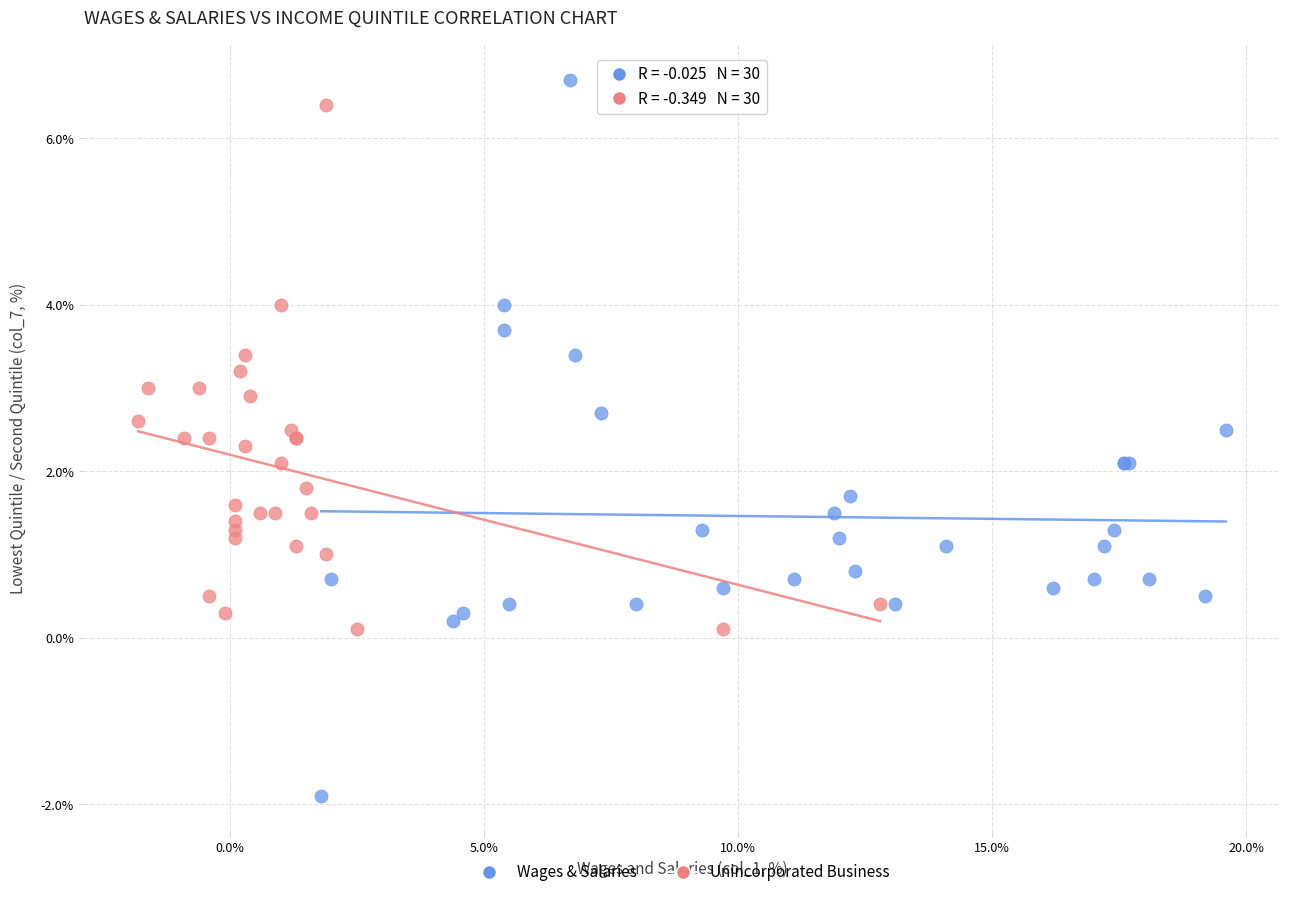

Which series reaches the maximum Y coordinate?

Wages & Salaries